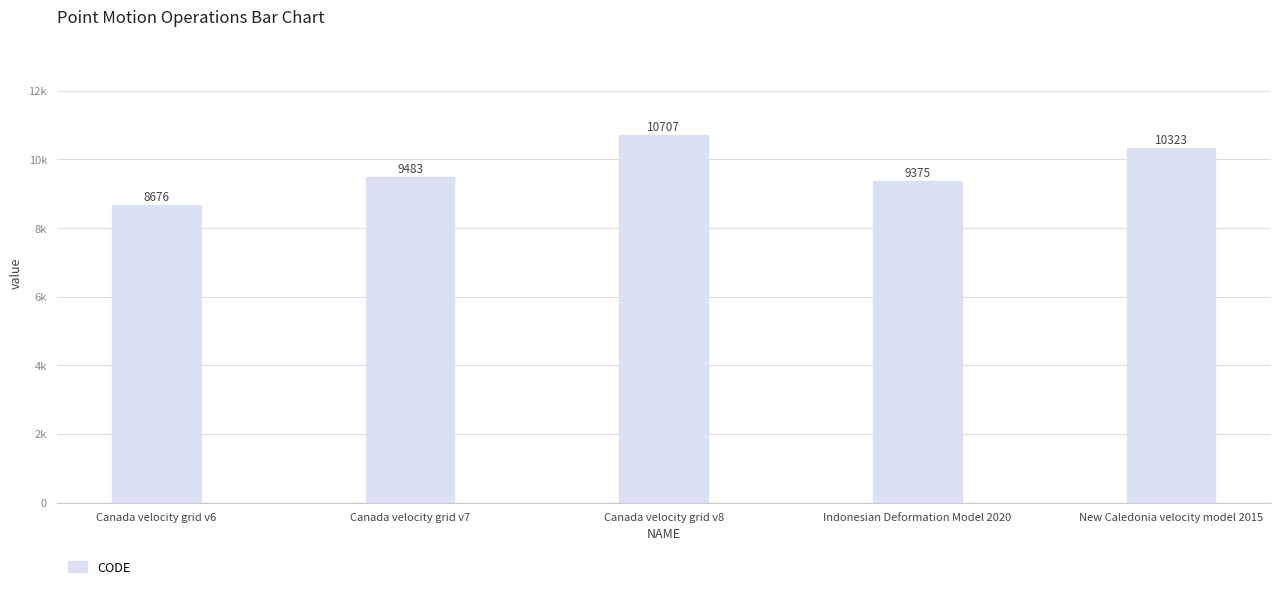

What is the label of the 2nd bar from the right?

Indonesian Deformation Model 2020